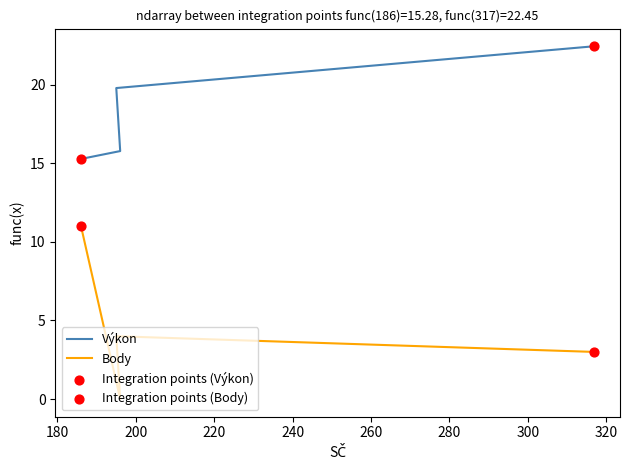

What is the total value across all series at 186?

26.3